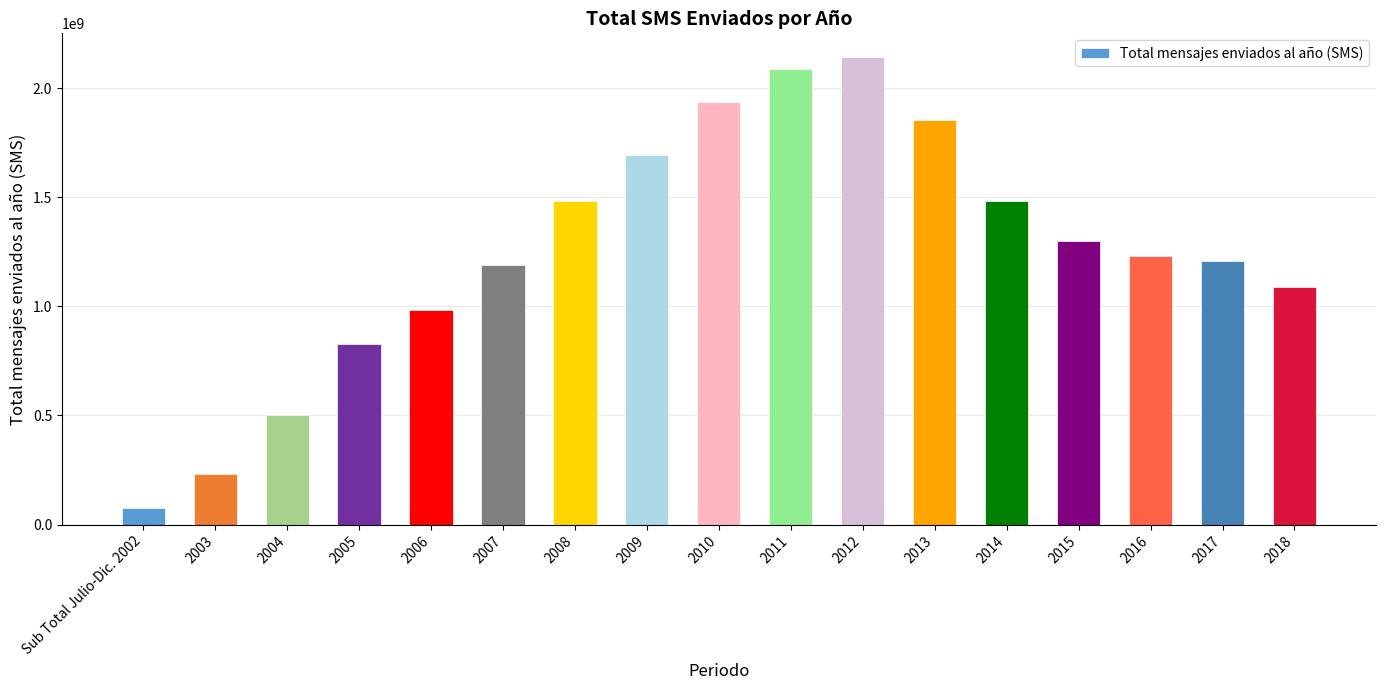

How many categories are shown in the chart?

17